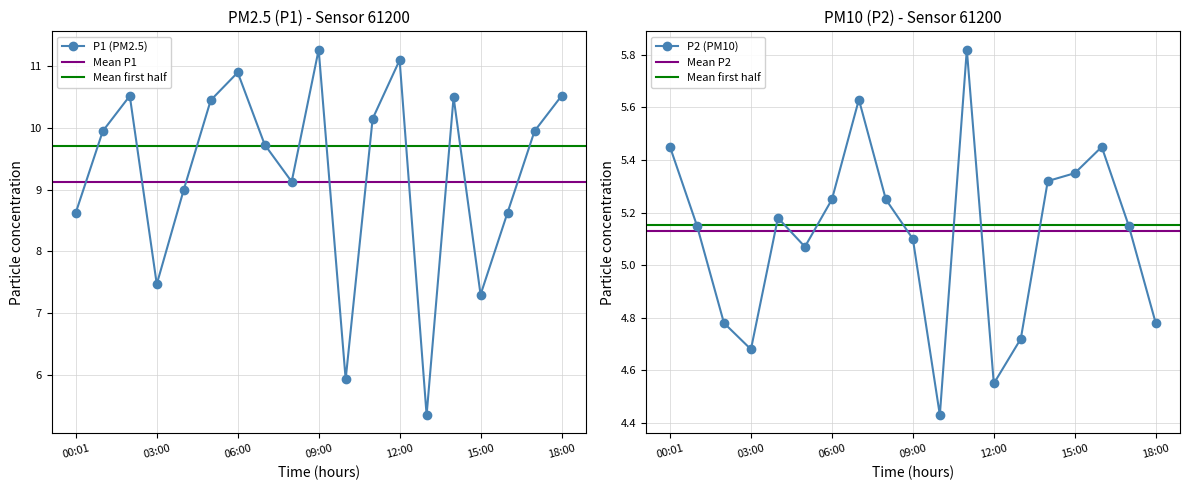

Between 03:00 and 09:00, which is larger?

09:00